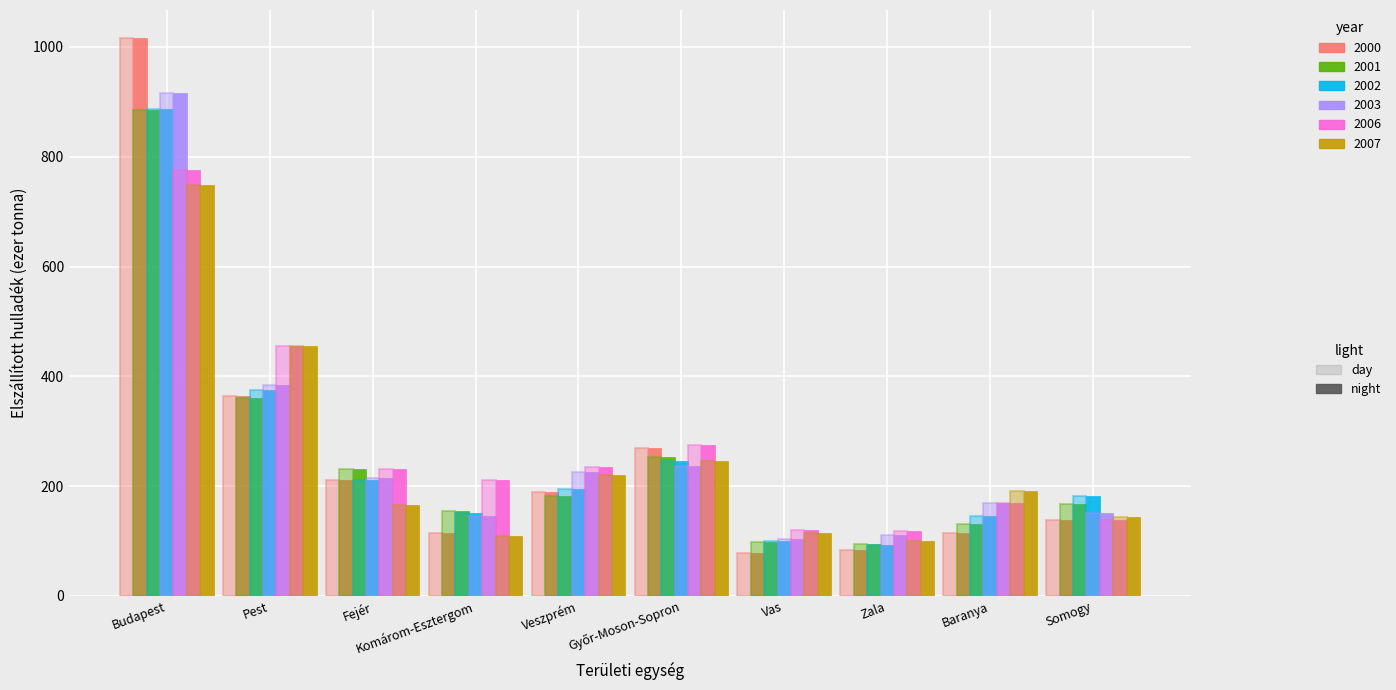

What is the total value across all series at Győr-Moson-Sopron?

1525.5